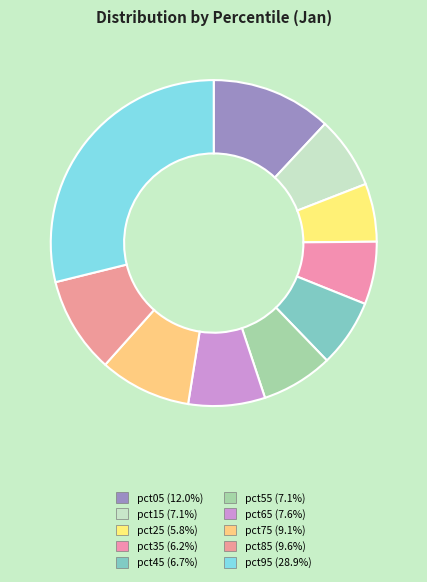

The pct05 slice represents 12% of the pie. True or false?

True